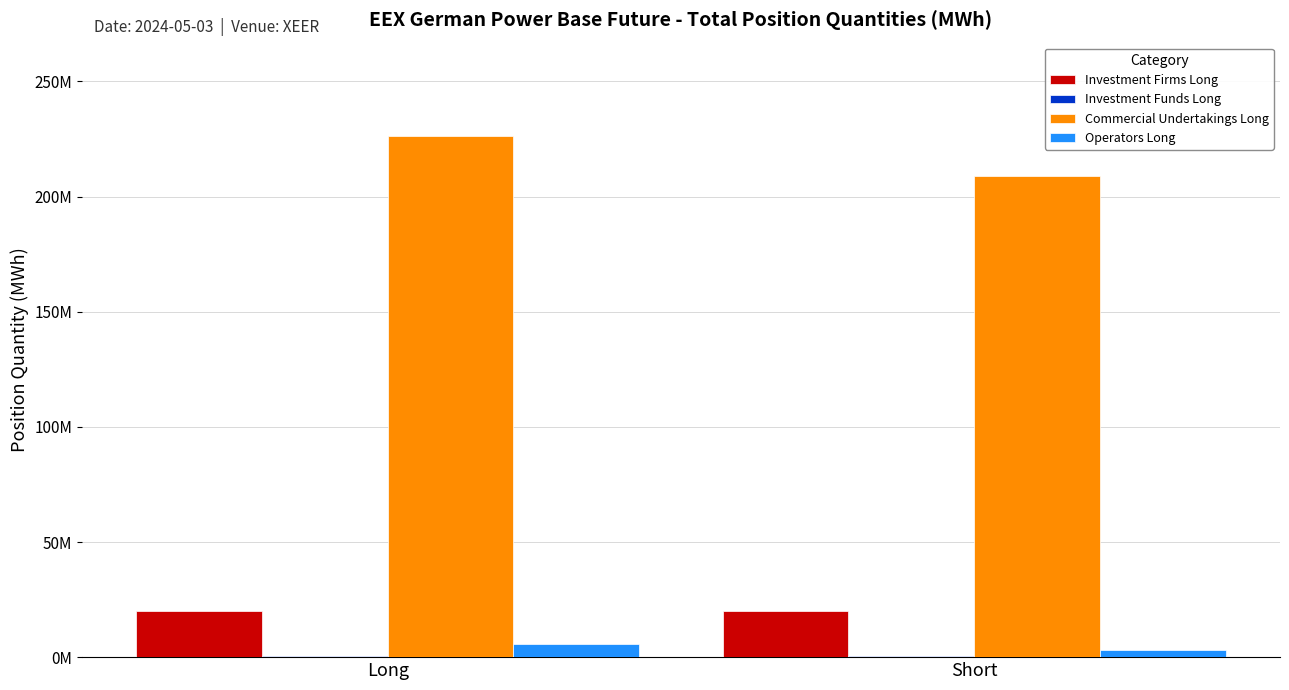

Read the Investment Firms Long value at Short.

20101885.0